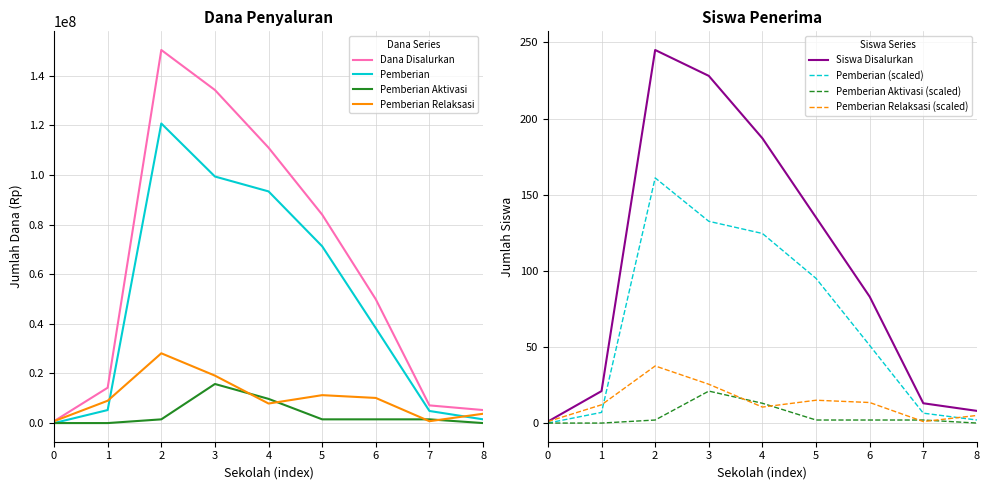

The value of Pemberian at 0 is 0. True or false?

True